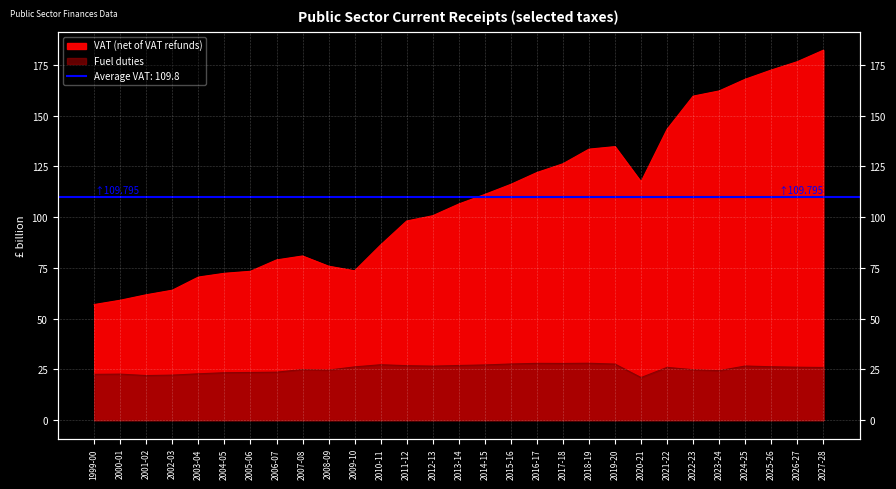

Reading right to left, transcribe all the data shown in this chart.

VAT (net of VAT refunds): 182.3	176.6	172.5	167.9	162.2	159.6	143.3	117.4	134.7	133.5	126.3	122.0	116.2	111.2	106.5	100.7	98.1	86.3	73.5	75.8	80.9	78.9	73.3	72.3	70.5	64.0	61.7	59.0	56.9
Fuel duties: 25.9	26.0	26.3	26.6	24.3	24.8	25.9	20.9	27.6	28.0	27.9	27.9	27.6	27.2	26.9	26.6	26.8	27.3	26.2	24.6	24.9	23.6	23.4	23.3	22.8	22.1	21.9	22.6	22.5